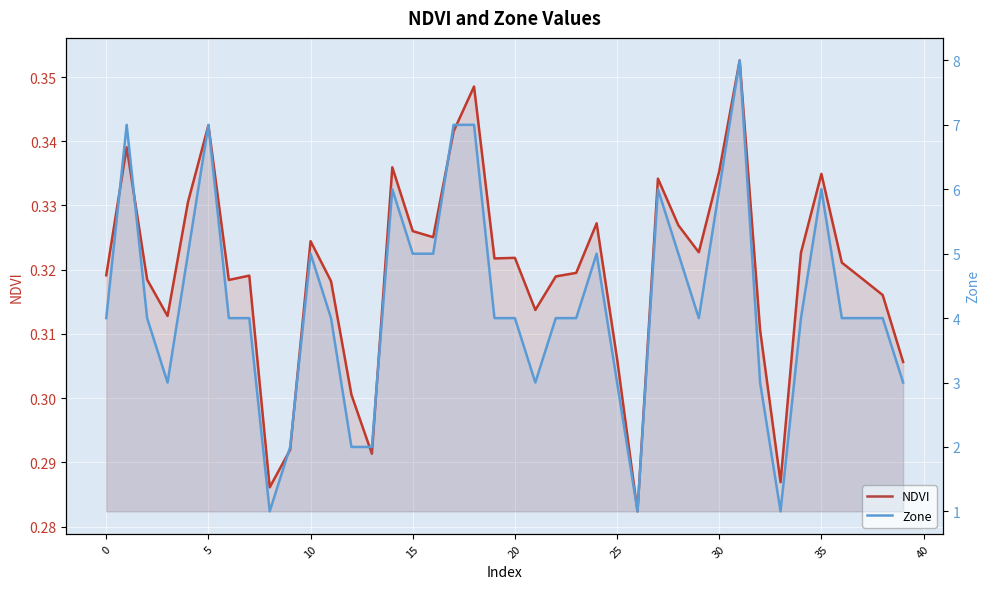

What is the average value of the NDVI series?

0.3